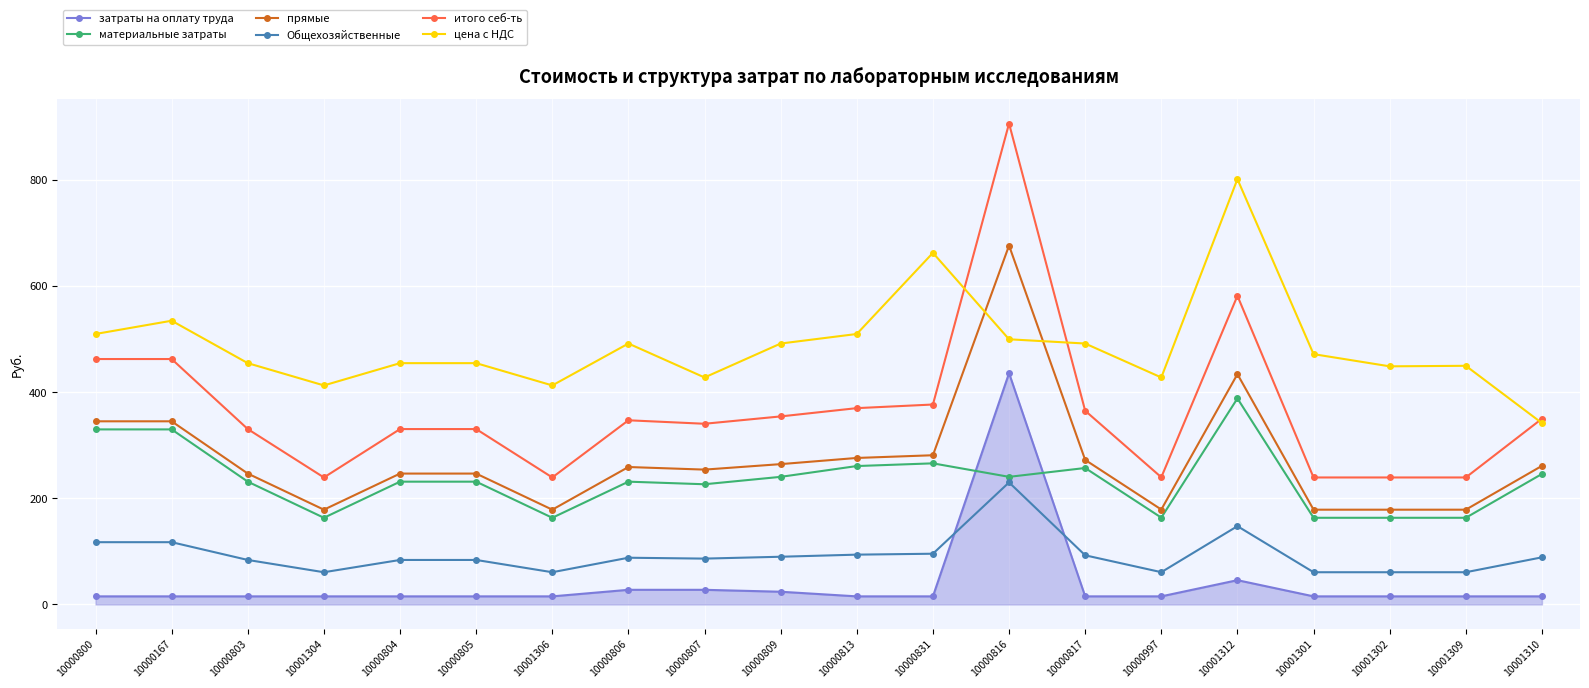

At which label does материальные затраты first exceed 231?

10000800